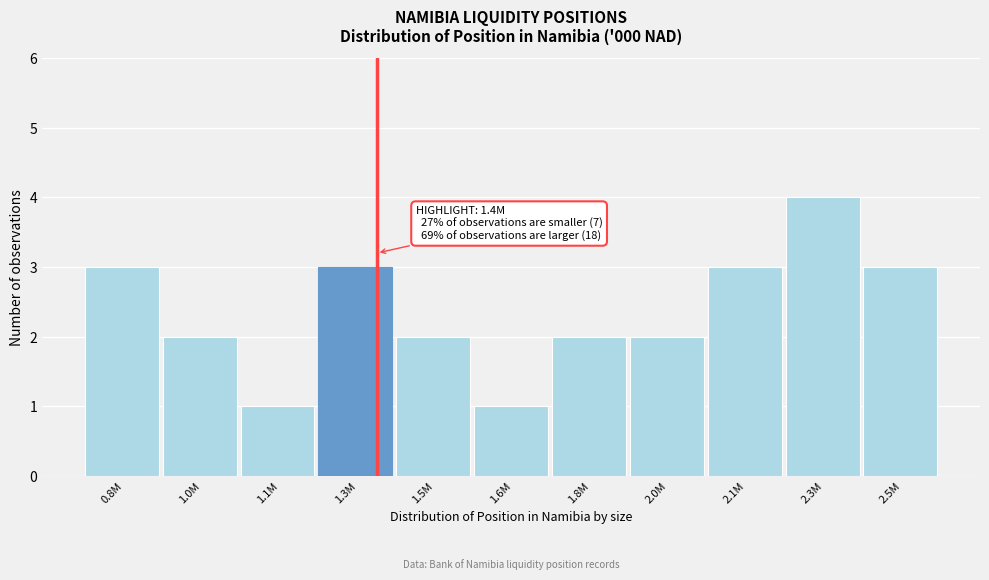

Reading left to right, extract all data points from this chart.

0.8M=3	1.0M=2	1.1M=1	1.3M=3	1.5M=2	1.6M=1	1.8M=2	2.0M=2	2.1M=3	2.3M=4	2.5M=3